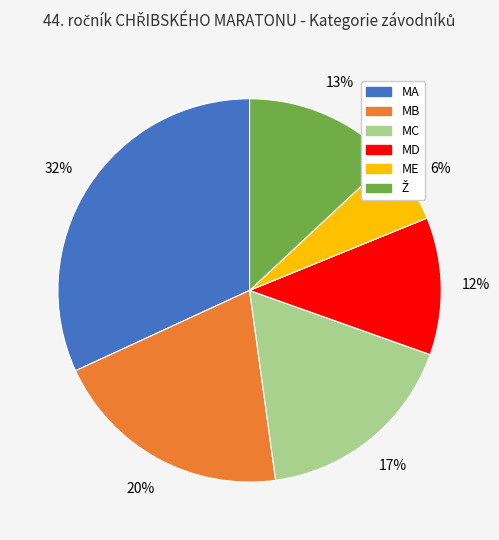

To the nearest percent, what portion does MA represent?

32%